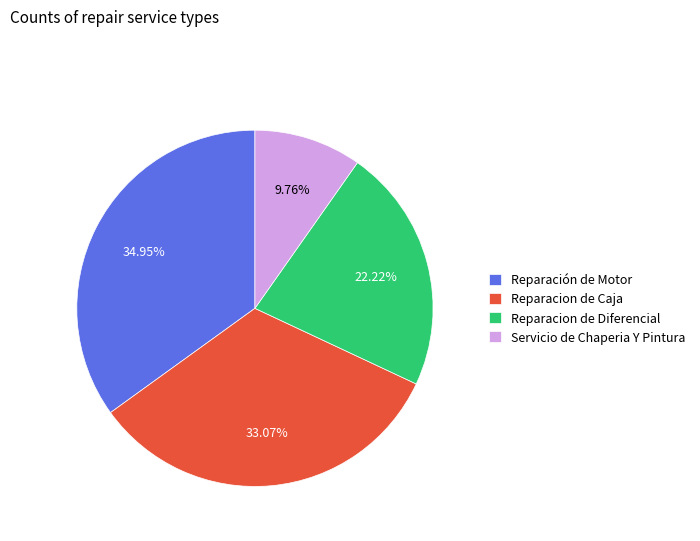

What is the largest slice in the pie chart?

Reparación de Motor